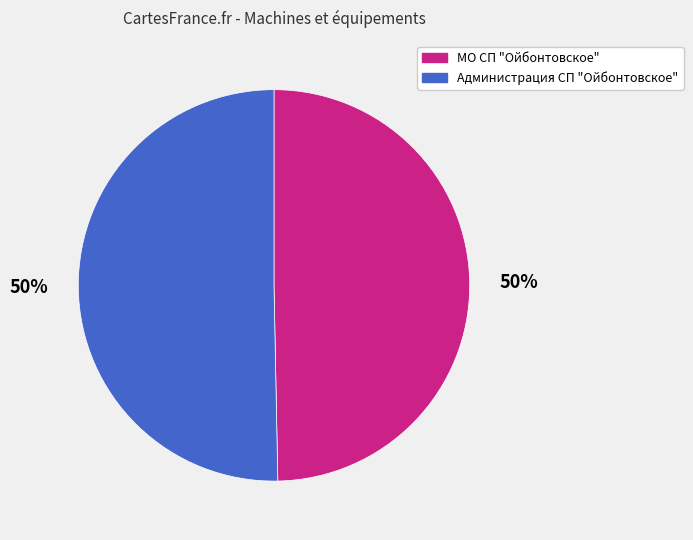

Do МО СП "Ойбонтовское" and Администрация СП "Ойбонтовское" together represent more than half of the pie?

Yes